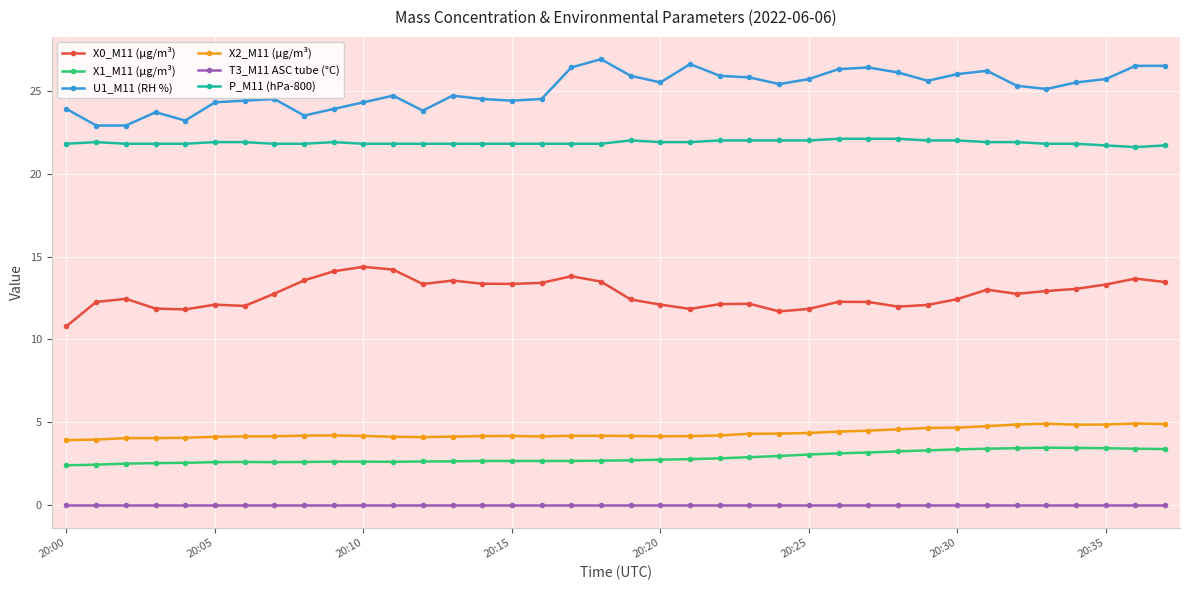

True or false: X2_M11 (μg/m³) has more than 0 points higher than both neighbors.

True